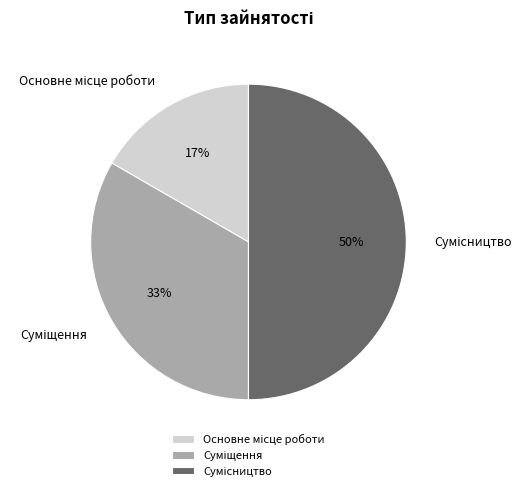

To the nearest percent, what is the average slice percentage?

33%